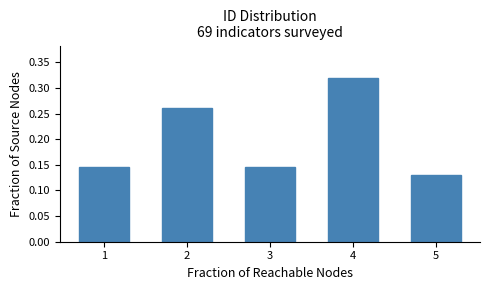

Reading left to right, transcribe this chart: for each bar, give the range it covers on the x-axis and its height. The values are not printed on the chart, so give them approximately, as read against the axis.

0.5 to 1.5: 0.145
1.5 to 2.5: 0.260
2.5 to 3.5: 0.145
3.5 to 4.5: 0.320
4.5 to 5.5: 0.130